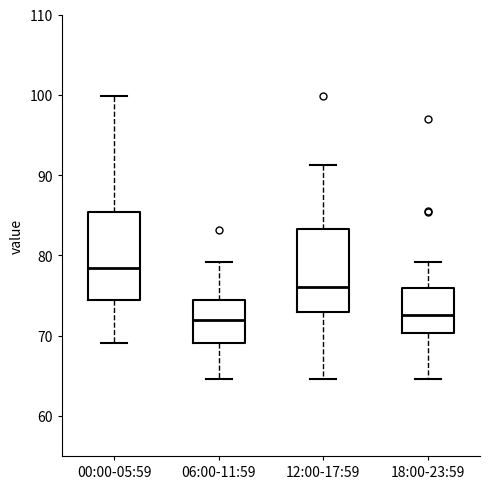

Reading left to right, read every box against the y-axis: the position of its median line, the range the box covers, and the ends of its whiskers. The values are not printed on the chart, so give them approximately, as read against the axis.

00:00-05:59: median 78, box 74 to 85, whiskers 69 to 100
06:00-11:59: median 72, box 69 to 74, whiskers 65 to 79
12:00-17:59: median 76, box 73 to 83, whiskers 65 to 91
18:00-23:59: median 73, box 70 to 76, whiskers 65 to 79